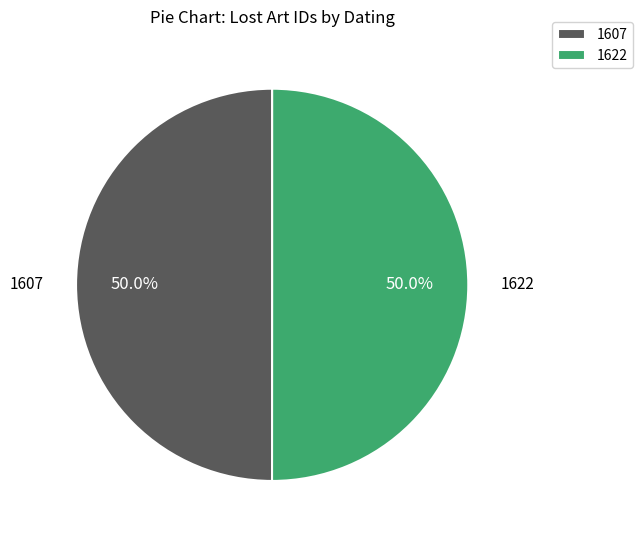

Approximately how many times larger is the value at 1622 compared to 1607?

1.0